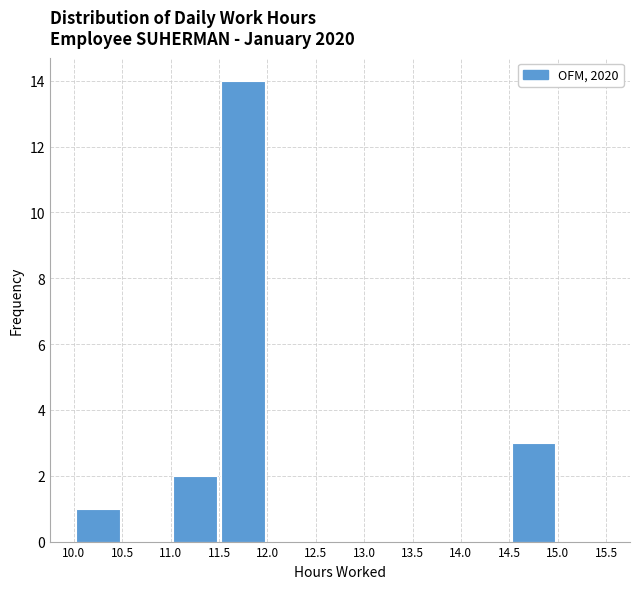

How tall is the bar that spans 11.5 to 12.0 on the x-axis? The values are not printed on the chart, so give them approximately, as read against the axis.

14